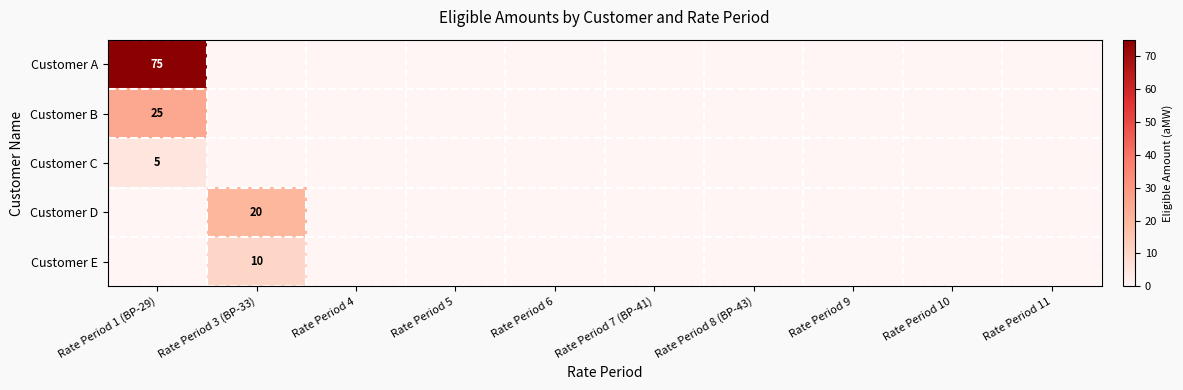

How many values in the Customer A series exceed 0?

1